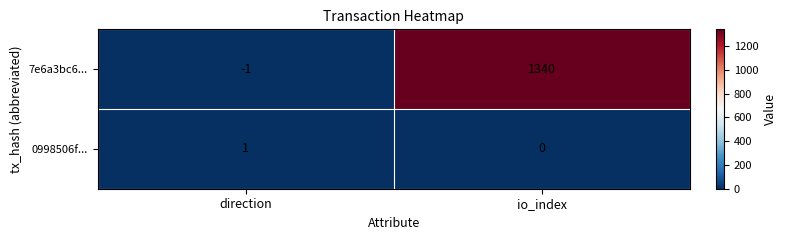

What is the greatest value displayed?

1340